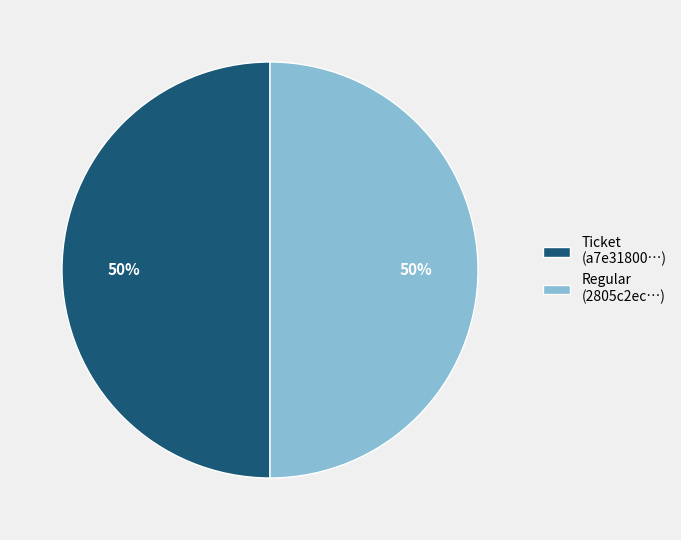

How many segments does this pie chart have?

2